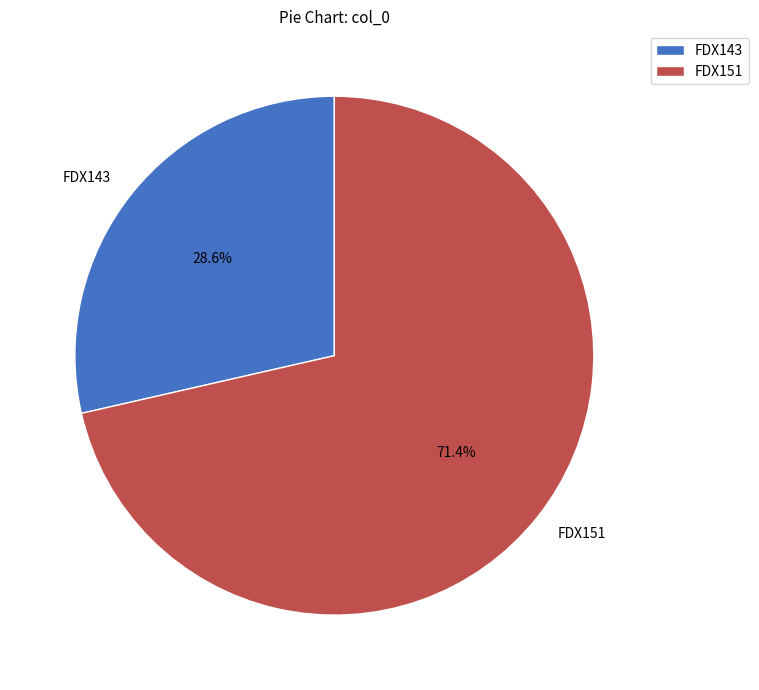

Is it true that FDX143 is 29% of the pie?

True